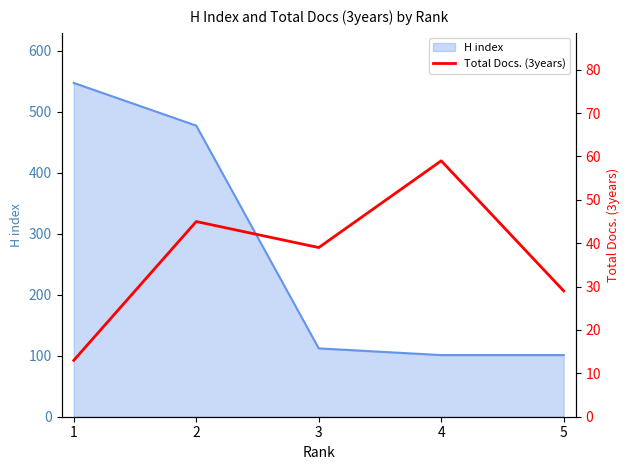

What is the minimum value for H index?

101